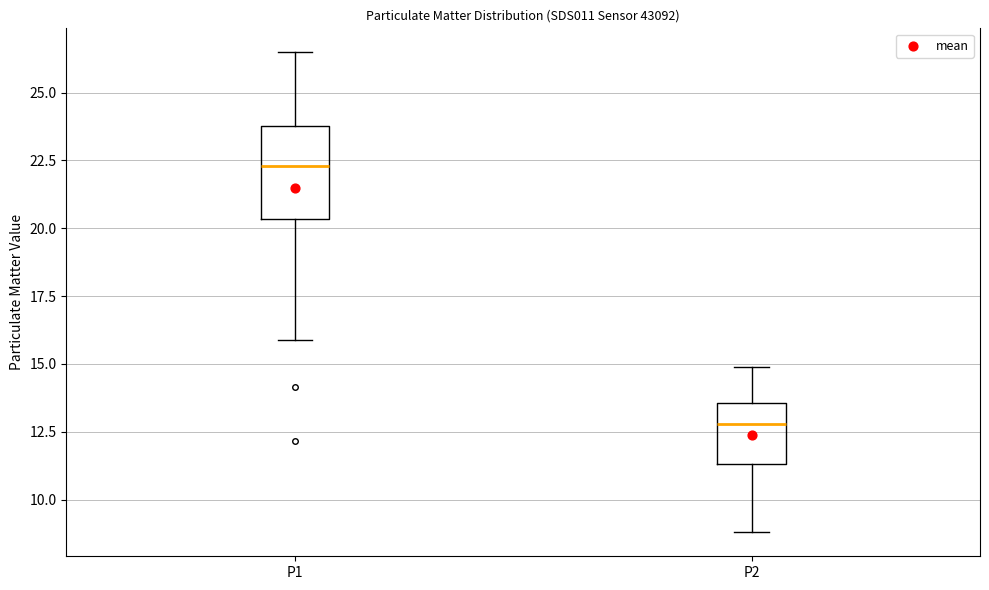

Reading left to right, read every box against the y-axis: the position of its median line, the range the box covers, and the ends of its whiskers. The values are not printed on the chart, so give them approximately, as read against the axis.

P1: median 22.5, box 20.5 to 24.0, whiskers 16.0 to 26.5
P2: median 13.0, box 11.5 to 13.5, whiskers 9.0 to 15.0